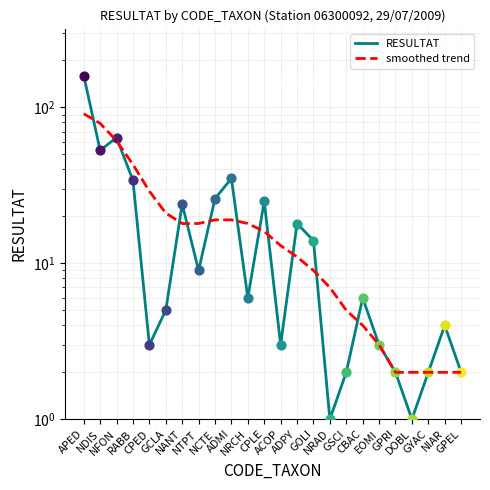

At which category is the sum across all series the highest?

APED